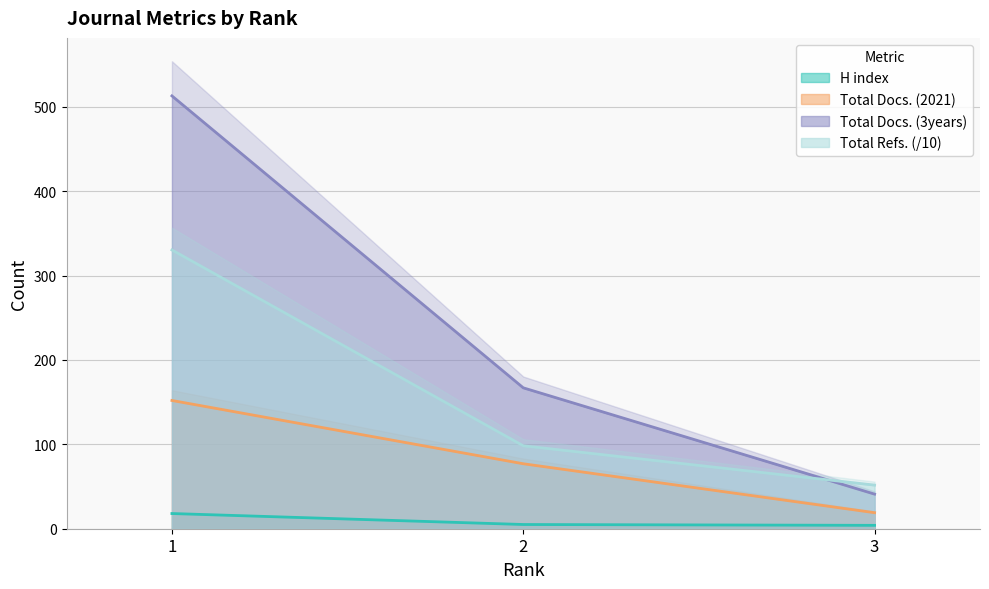

Which category has the highest value across all series?

1